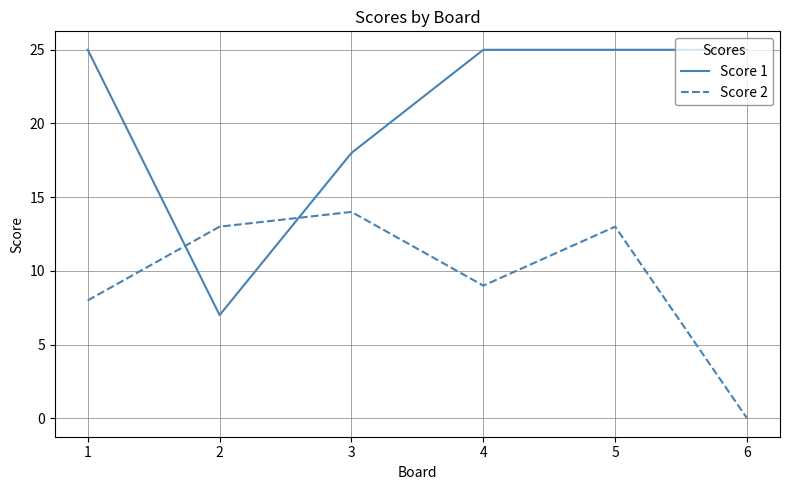

At which category does the chart reach its minimum across all series?

6